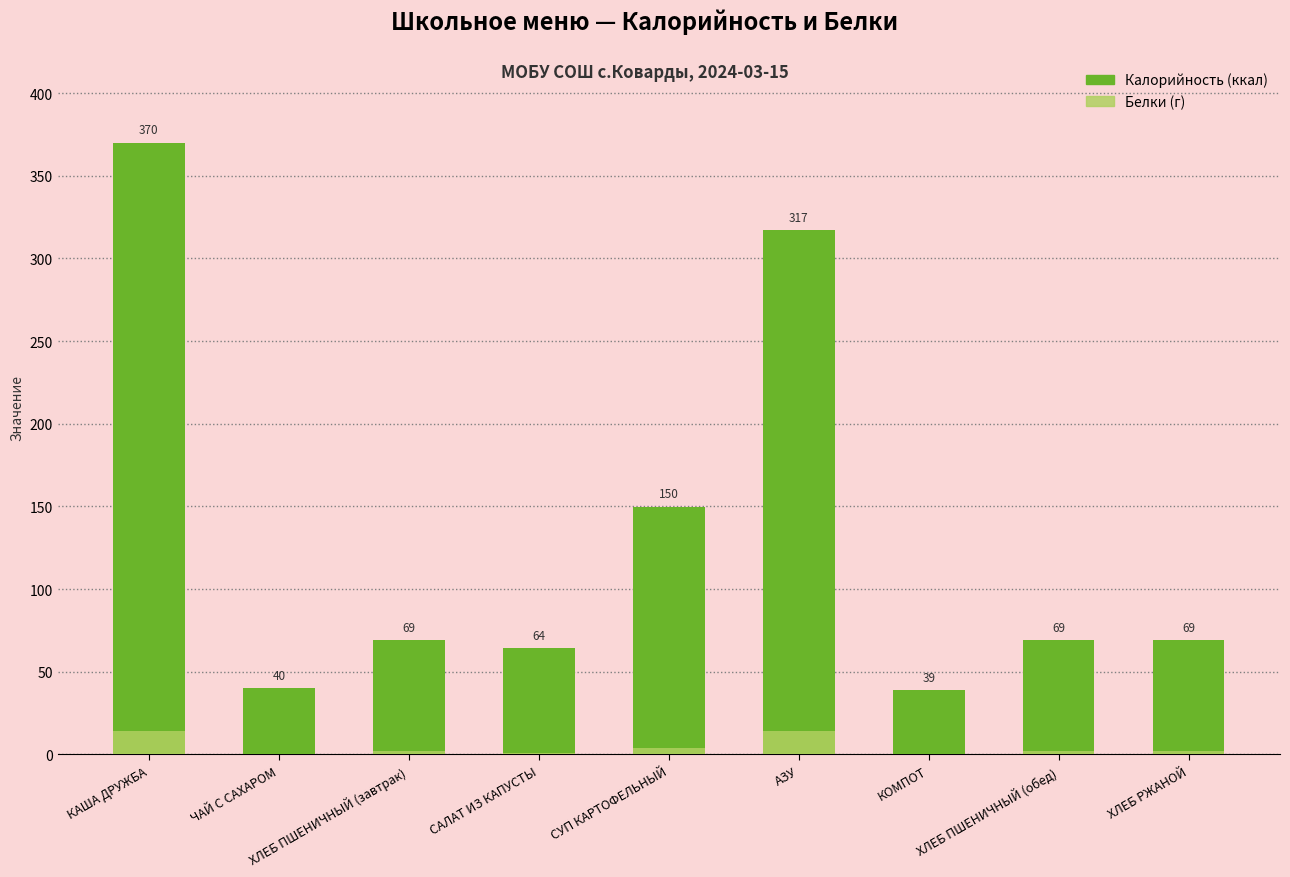

Rank the categories by Калорийность value from highest to lowest.

КАША ДРУЖБА, АЗУ, СУП КАРТОФЕЛЬНЫЙ, ХЛЕБ ПШЕНИЧНЫЙ (завтрак), ХЛЕБ ПШЕНИЧНЫЙ (обед), ХЛЕБ РЖАНОЙ, САЛАТ ИЗ КАПУСТЫ, ЧАЙ С САХАРОМ, КОМПОТ